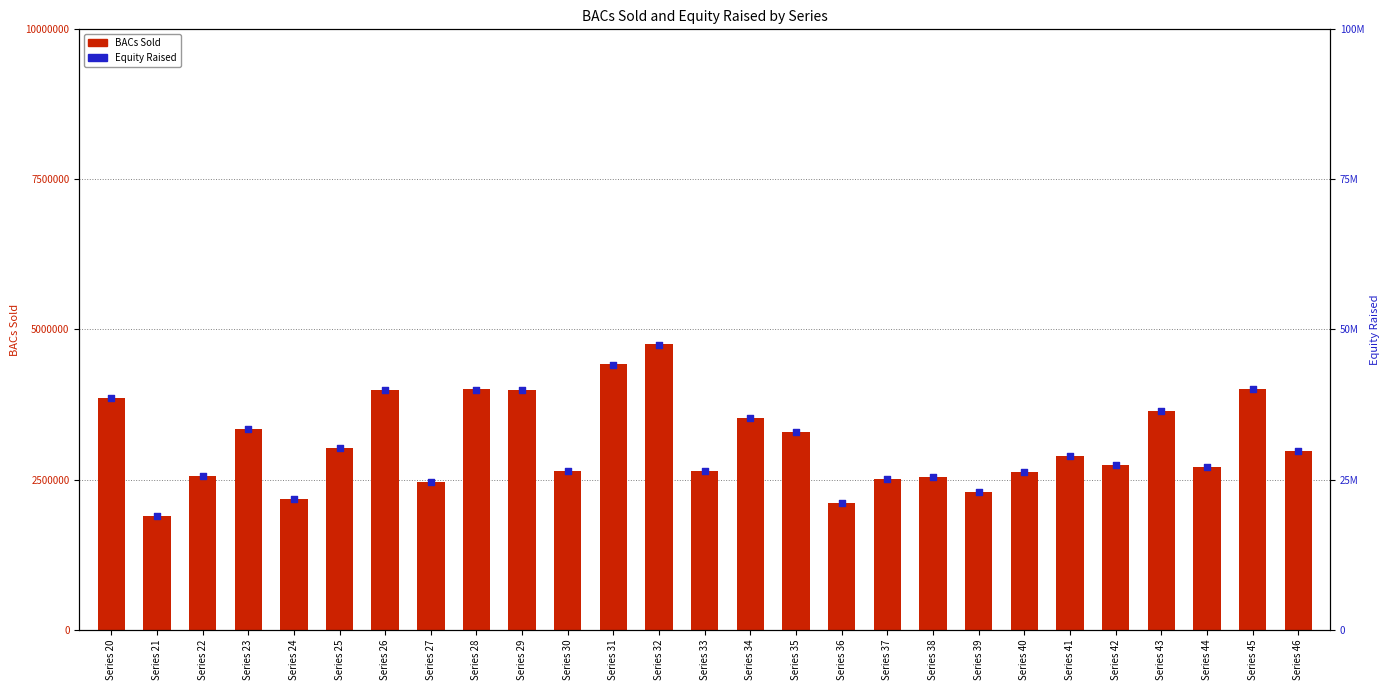

Which series reaches the maximum Y coordinate?

Equity Raised